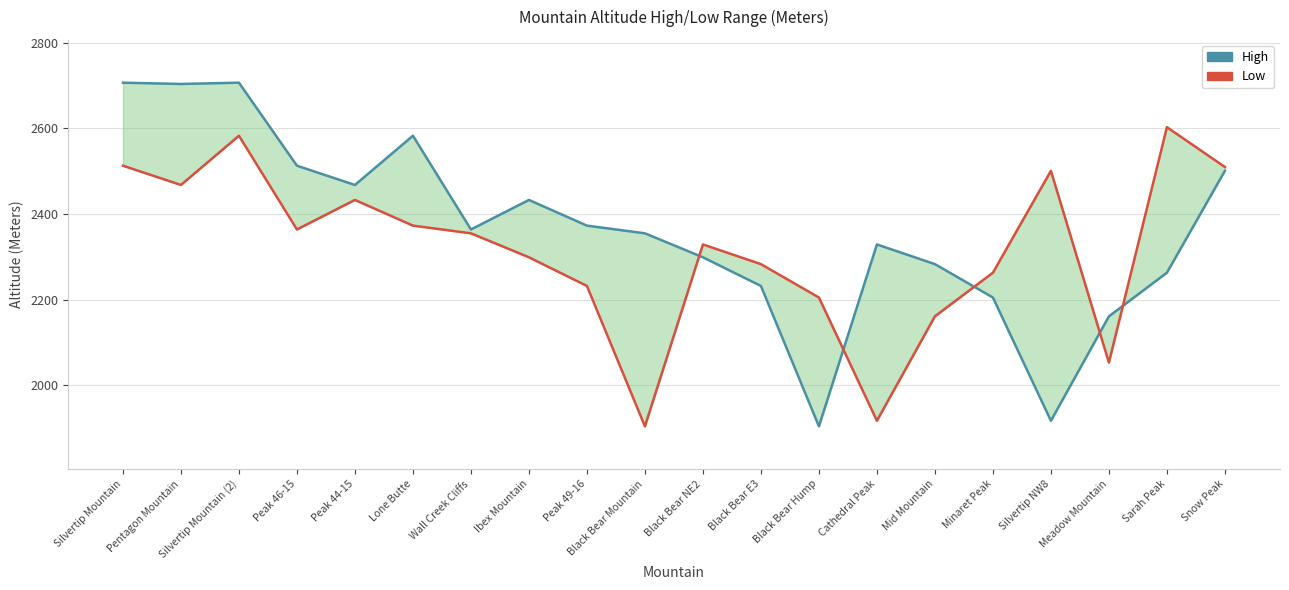

What is the maximum value for Low?

2603